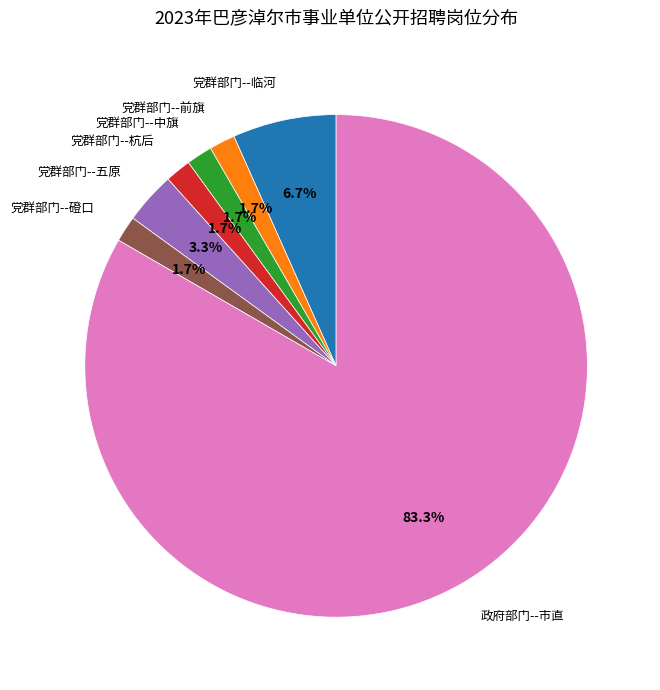

To the nearest percent, what is the difference between the largest and smallest slice percentages?

82%